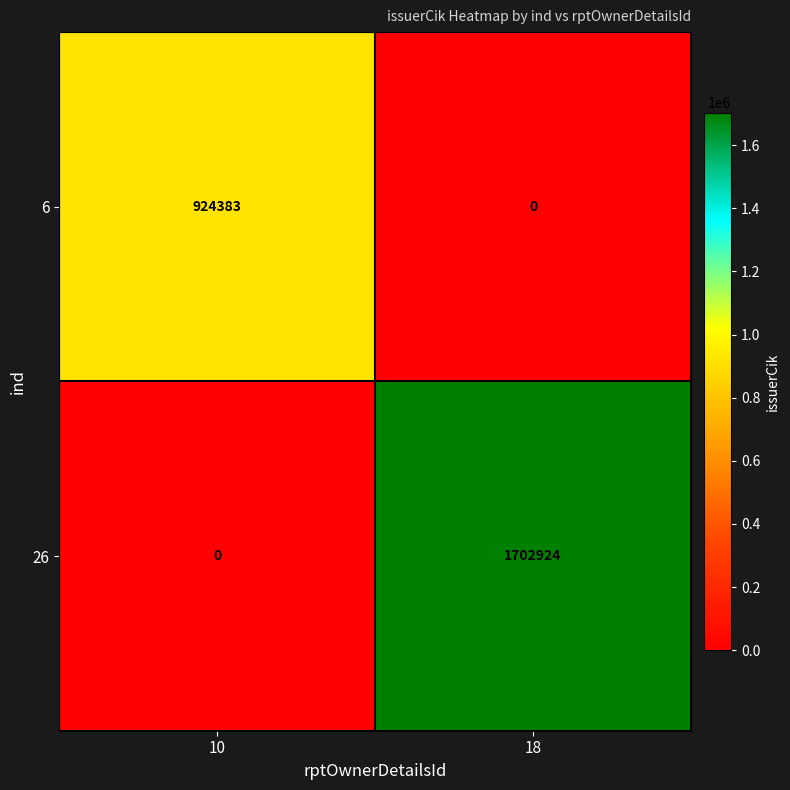

Which series has the largest total across all categories?

26